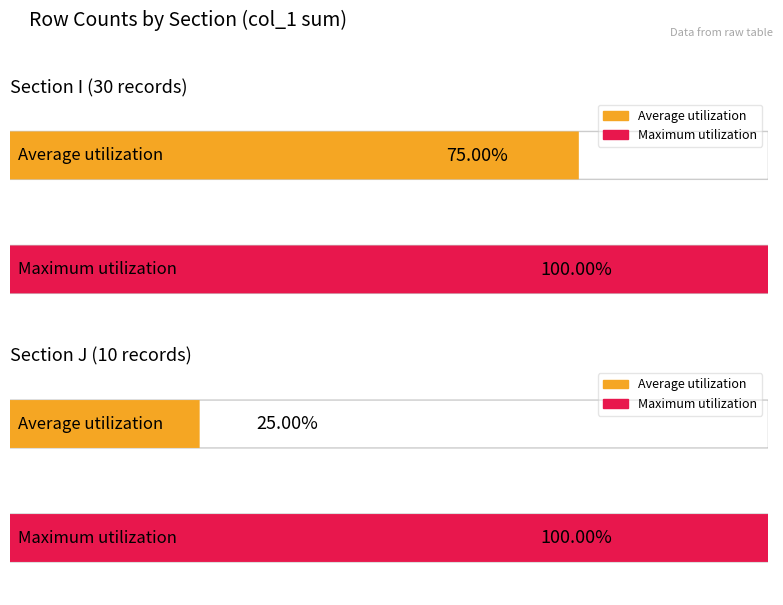

Is it true that Average utilization equals 17 at J?

False